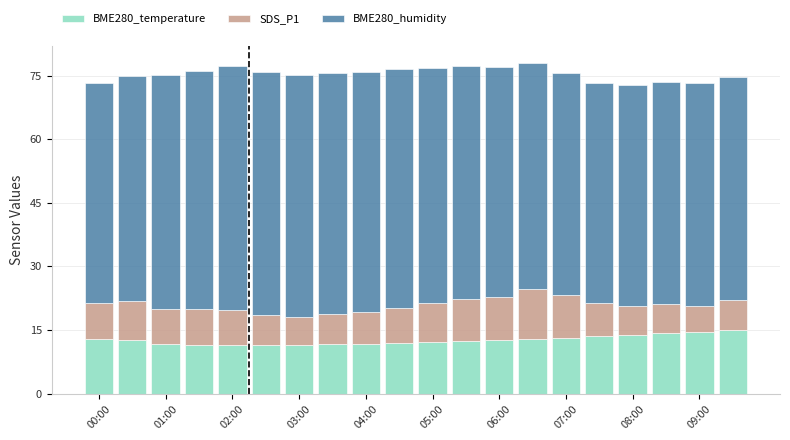

What is the average value of the BME280_temperature series?

12.6